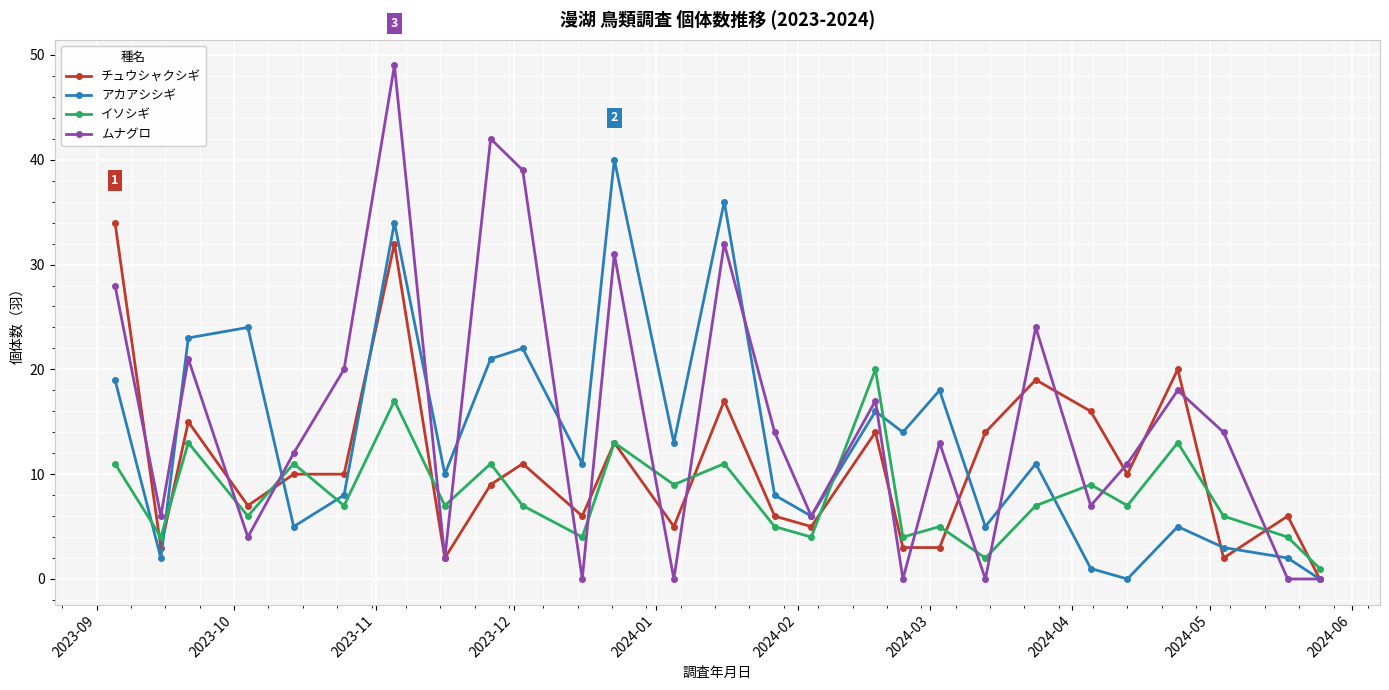

True or false: ムナグロ and チュウシャクシギ intersect in this chart.

True